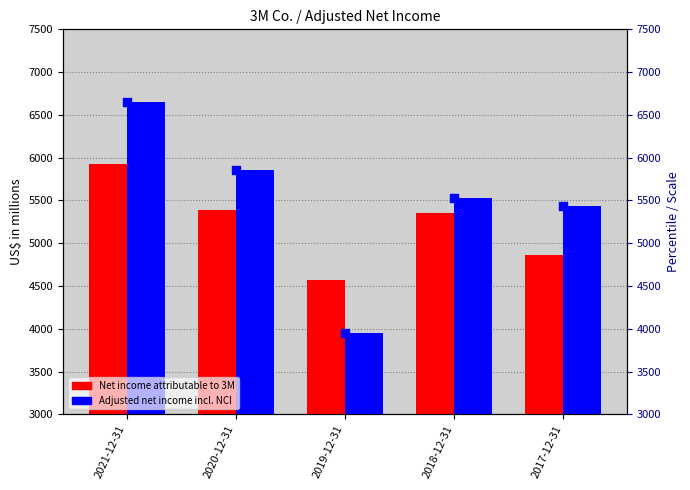

Is the value of Adjusted net income including noncontrolling interests at 2021-12-31 greater than the value of Adjusted (scatter) at 2018-12-31?

Yes